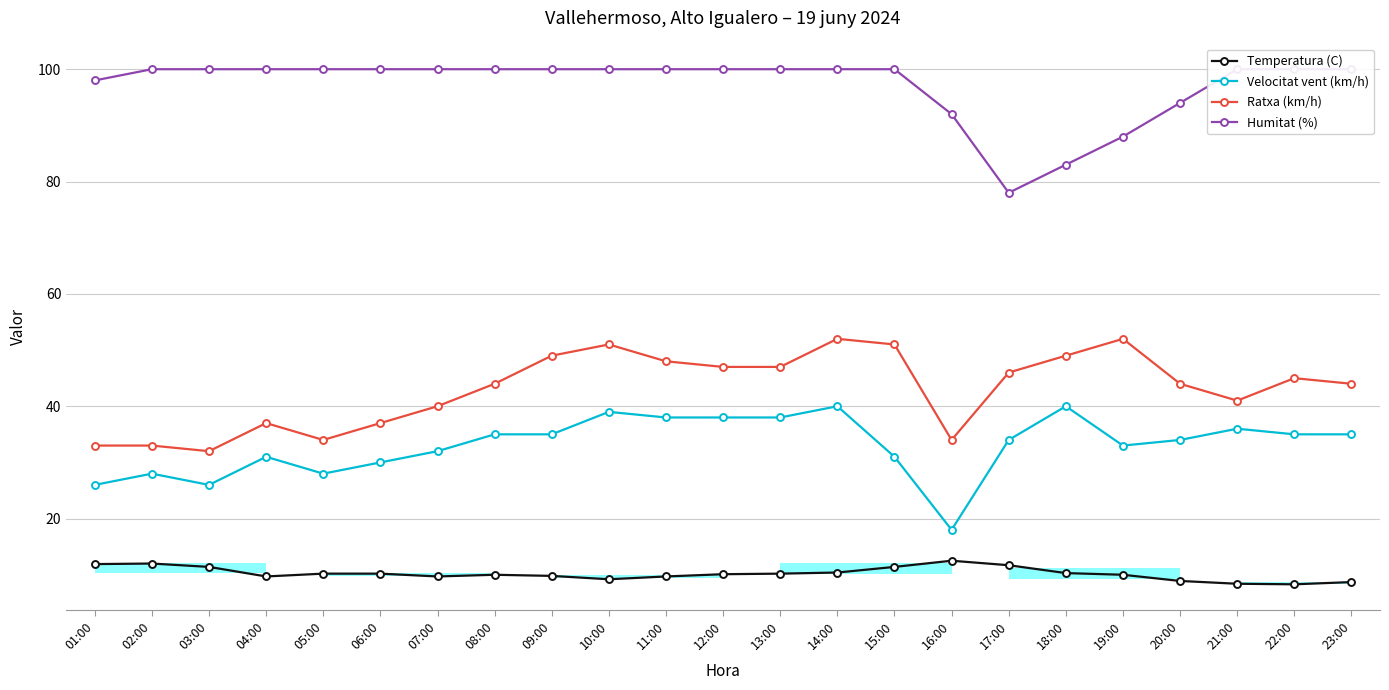

Reading left to right, extract all data points from this chart.

Temperatura (C): 01:00=11.9	02:00=12.0	03:00=11.4	04:00=9.7	05:00=10.2	06:00=10.2	07:00=9.7	08:00=10.0	09:00=9.8	10:00=9.2	11:00=9.7	12:00=10.1	13:00=10.2	14:00=10.4	15:00=11.4	16:00=12.5	17:00=11.7	18:00=10.3	19:00=10.0	20:00=8.9	21:00=8.4	22:00=8.3	23:00=8.7
Velocitat vent (km/h): 01:00=26.0	02:00=28.0	03:00=26.0	04:00=31.0	05:00=28.0	06:00=30.0	07:00=32.0	08:00=35.0	09:00=35.0	10:00=39.0	11:00=38.0	12:00=38.0	13:00=38.0	14:00=40.0	15:00=31.0	16:00=18.0	17:00=34.0	18:00=40.0	19:00=33.0	20:00=34.0	21:00=36.0	22:00=35.0	23:00=35.0
Ratxa (km/h): 01:00=33.0	02:00=33.0	03:00=32.0	04:00=37.0	05:00=34.0	06:00=37.0	07:00=40.0	08:00=44.0	09:00=49.0	10:00=51.0	11:00=48.0	12:00=47.0	13:00=47.0	14:00=52.0	15:00=51.0	16:00=34.0	17:00=46.0	18:00=49.0	19:00=52.0	20:00=44.0	21:00=41.0	22:00=45.0	23:00=44.0
Humitat (%): 01:00=98.0	02:00=100.0	03:00=100.0	04:00=100.0	05:00=100.0	06:00=100.0	07:00=100.0	08:00=100.0	09:00=100.0	10:00=100.0	11:00=100.0	12:00=100.0	13:00=100.0	14:00=100.0	15:00=100.0	16:00=92.0	17:00=78.0	18:00=83.0	19:00=88.0	20:00=94.0	21:00=100.0	22:00=100.0	23:00=100.0